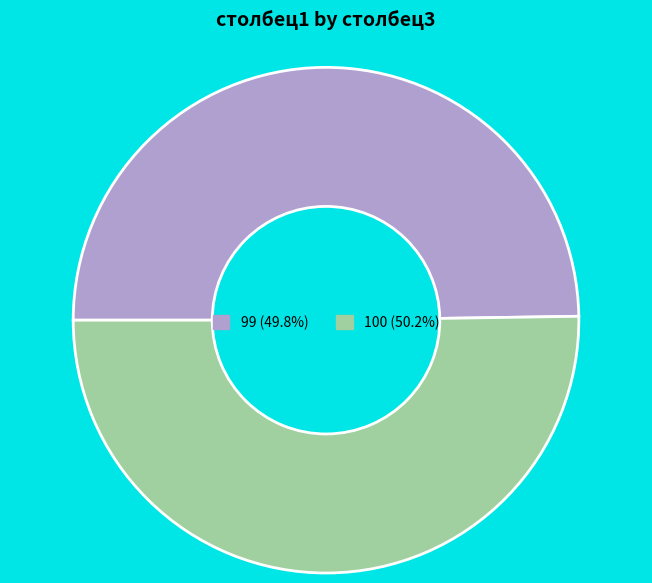

Approximately how many times larger is the value at 100 compared to 99?

1.0